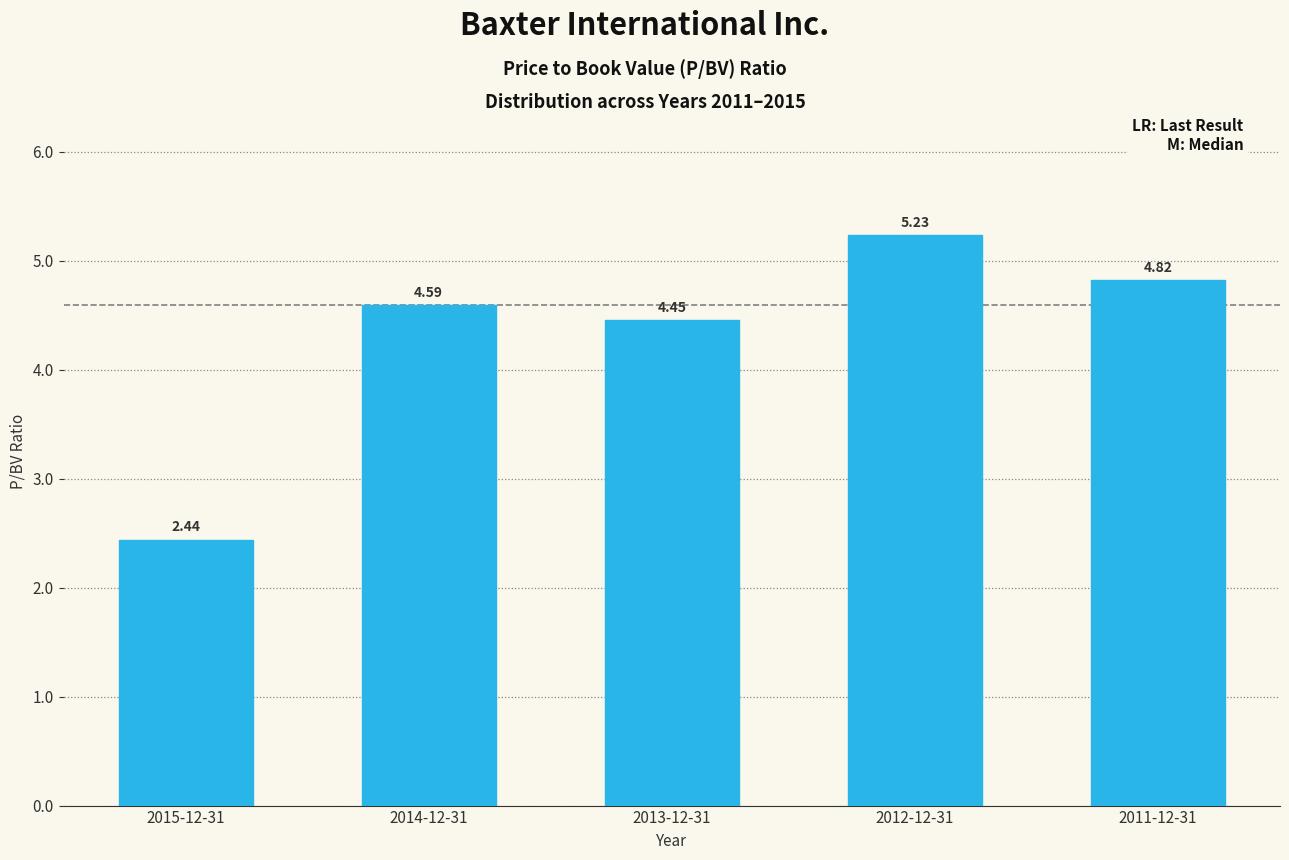

Rank the categories by value from highest to lowest.

2012-12-31, 2011-12-31, 2014-12-31, 2013-12-31, 2015-12-31